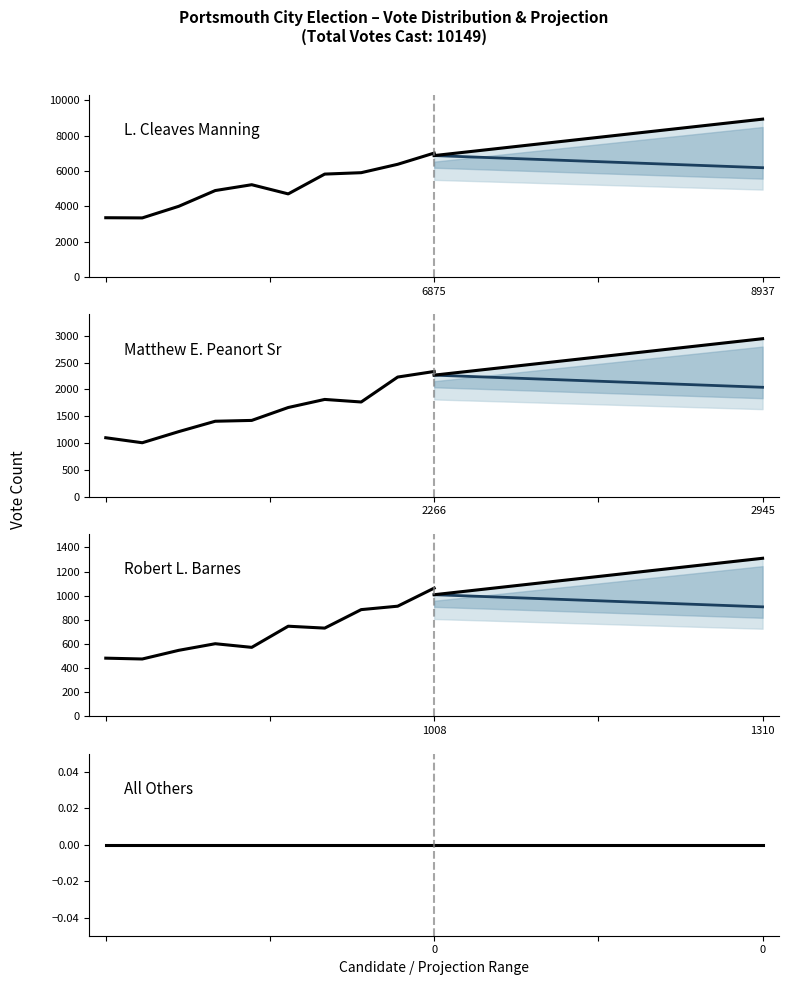

At how many categories does at least one series exceed 5703?

4